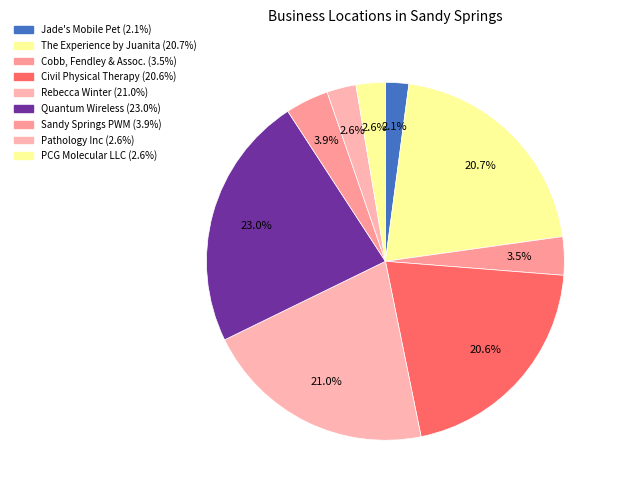

How many slices are in this pie chart?

9